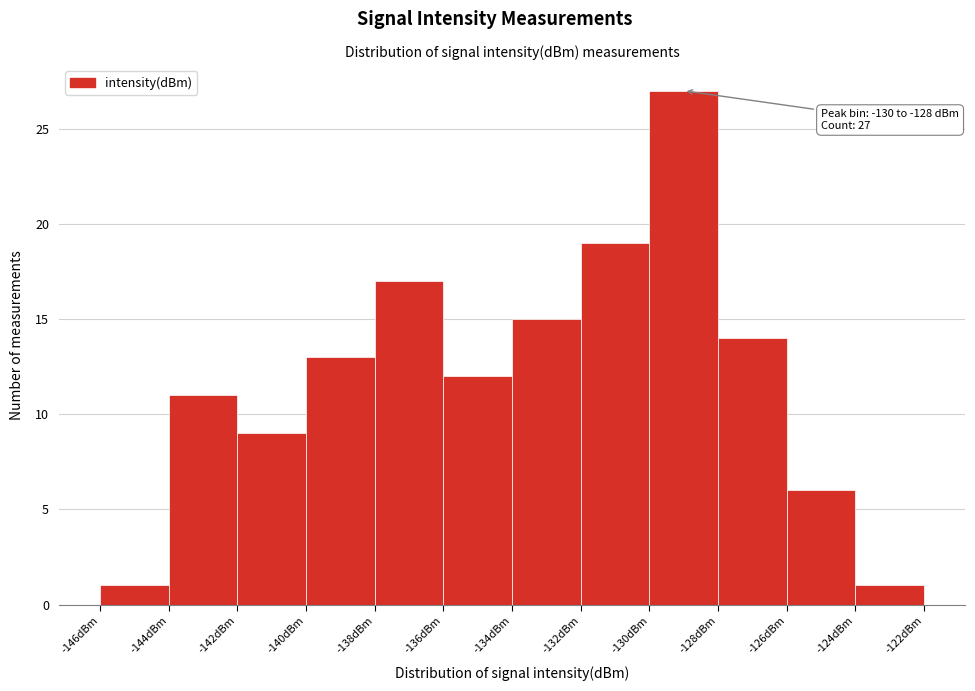

Which range on the x-axis has the tallest bar?

-130 to -128